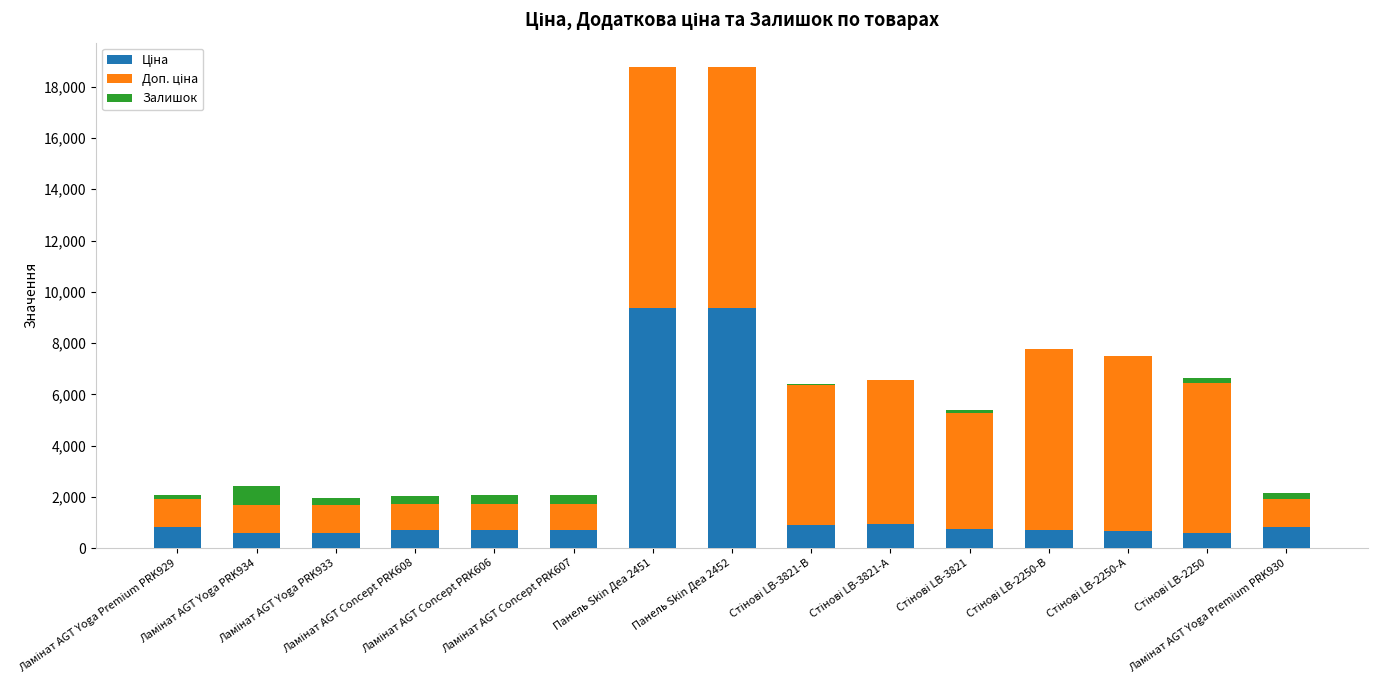

Which series has the largest total across all categories?

Доп. ціна